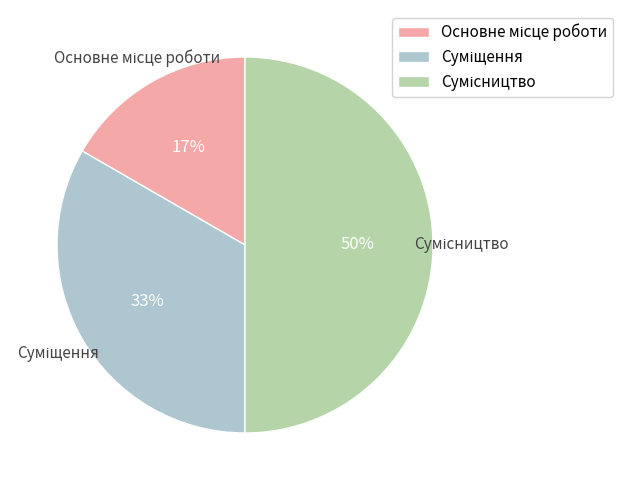

To the nearest percent, what is the difference between the largest and smallest slice percentages?

33%